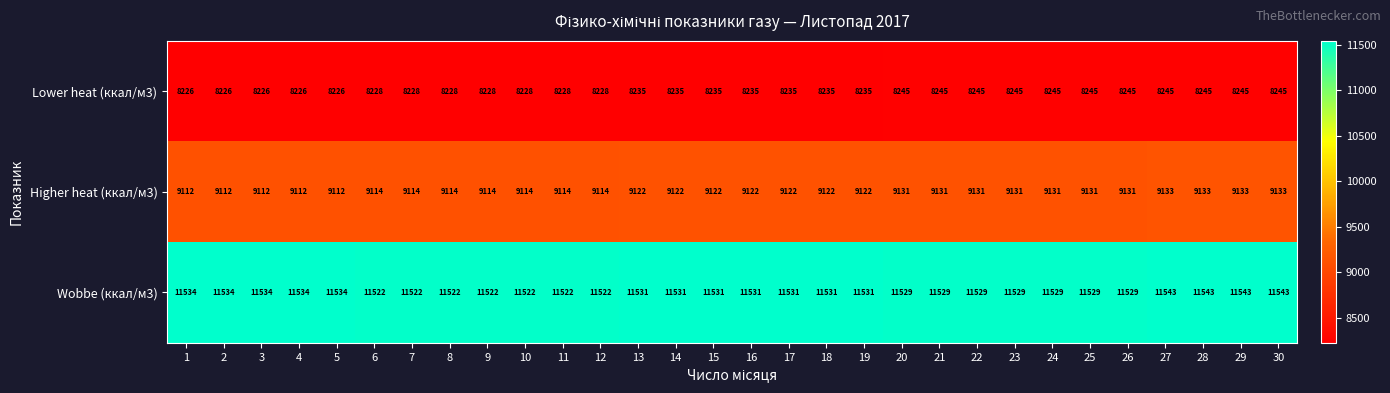

List the series in order of their peak value, highest first.

Wobbe (ккал/м3), Higher heat (ккал/м3), Lower heat (ккал/м3)